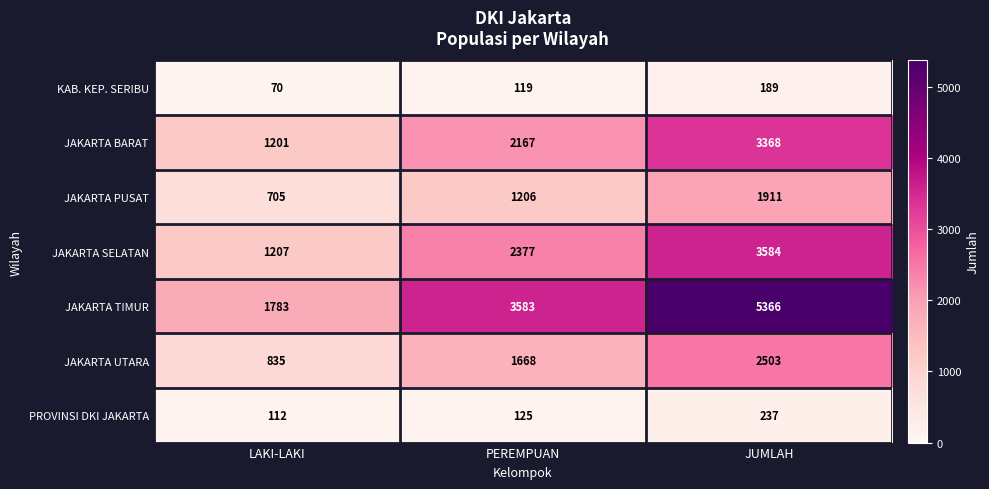

Reading left to right, what are all the values shown in this chart?

KAB. KEP. SERIBU: LAKI-LAKI=70	PEREMPUAN=119	JUMLAH=189
JAKARTA BARAT: LAKI-LAKI=1201	PEREMPUAN=2167	JUMLAH=3368
JAKARTA PUSAT: LAKI-LAKI=705	PEREMPUAN=1206	JUMLAH=1911
JAKARTA SELATAN: LAKI-LAKI=1207	PEREMPUAN=2377	JUMLAH=3584
JAKARTA TIMUR: LAKI-LAKI=1783	PEREMPUAN=3583	JUMLAH=5366
JAKARTA UTARA: LAKI-LAKI=835	PEREMPUAN=1668	JUMLAH=2503
PROVINSI DKI JAKARTA: LAKI-LAKI=112	PEREMPUAN=125	JUMLAH=237